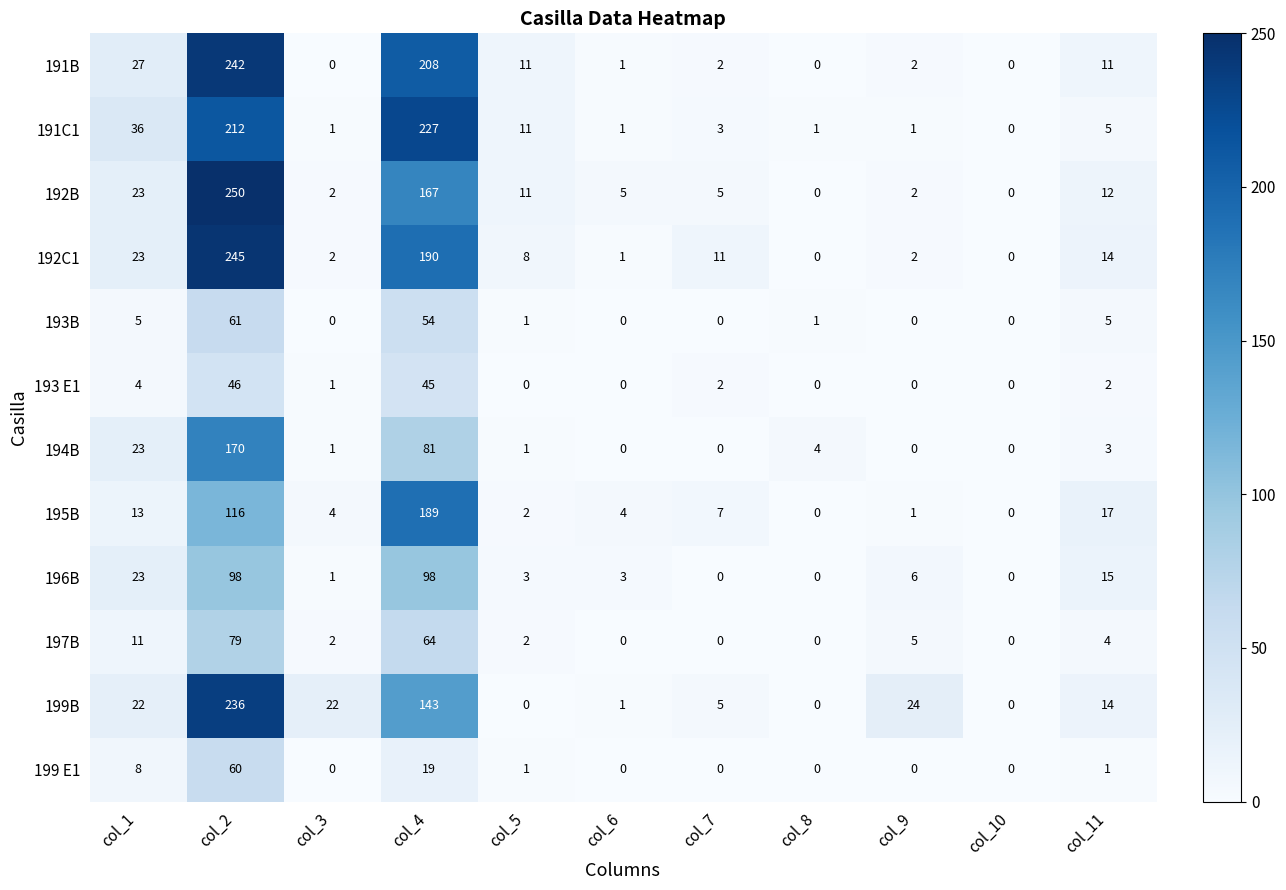

What is the total value across all series at col_2?

1815